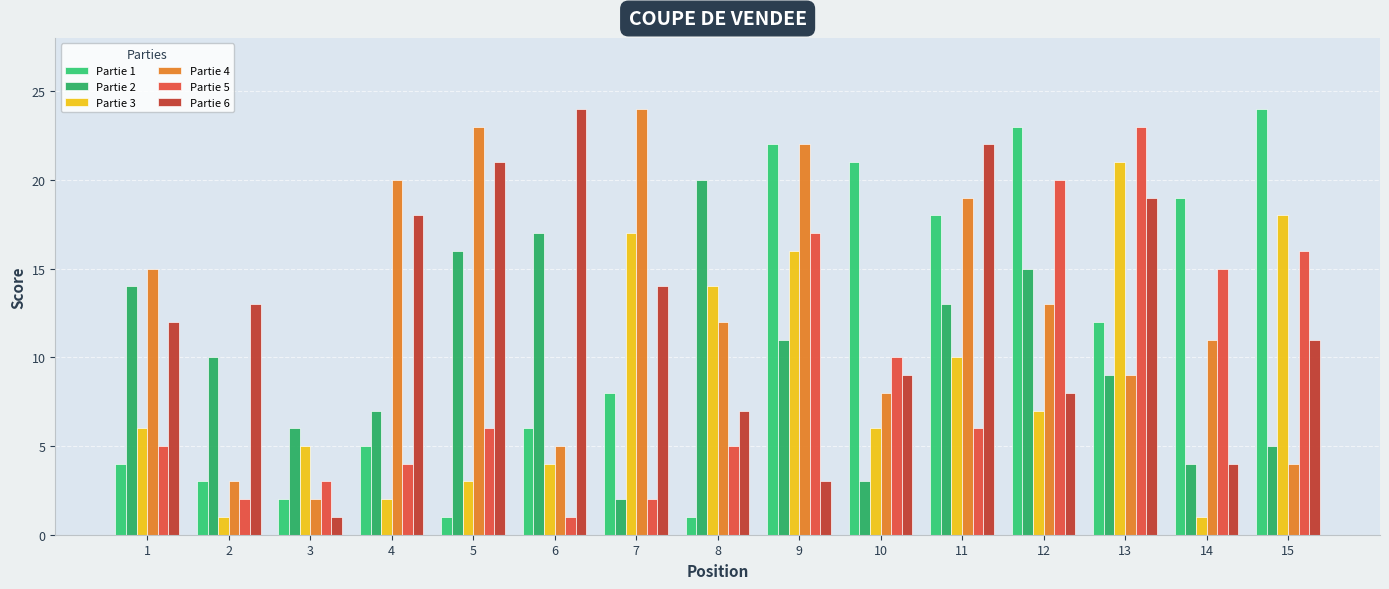

Count the number of data series in this chart.

6